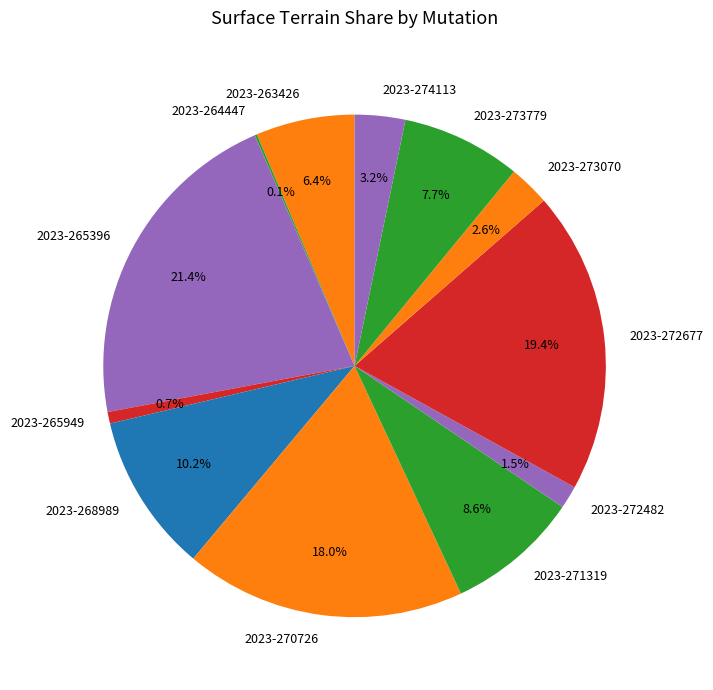

What portion of the pie excludes 2023-272482?

98.5%